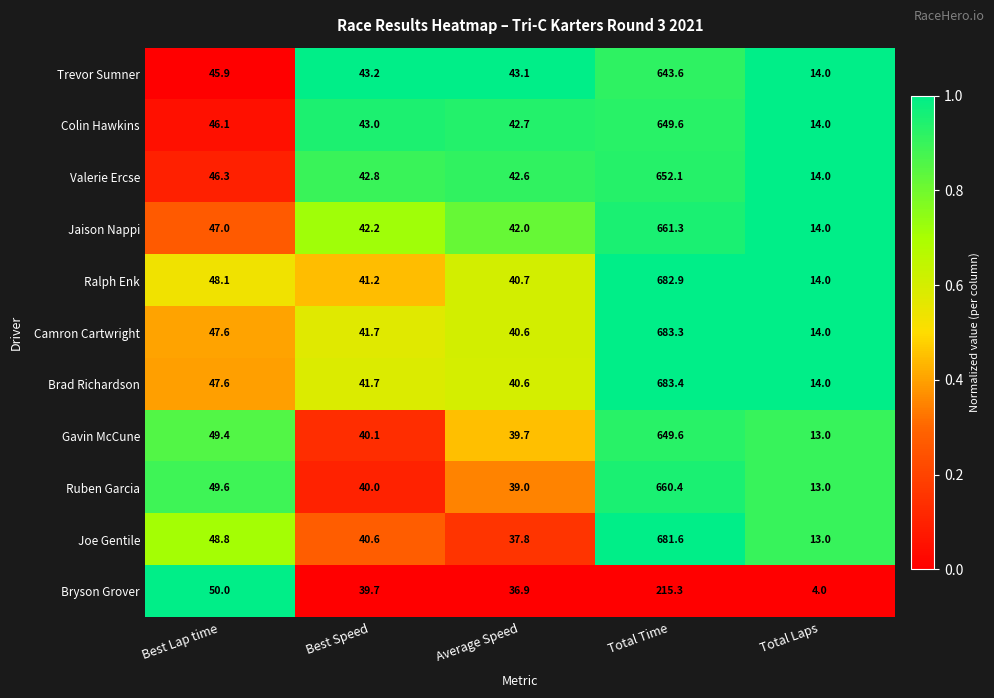

What is the average value of the Trevor Sumner series?

158.0